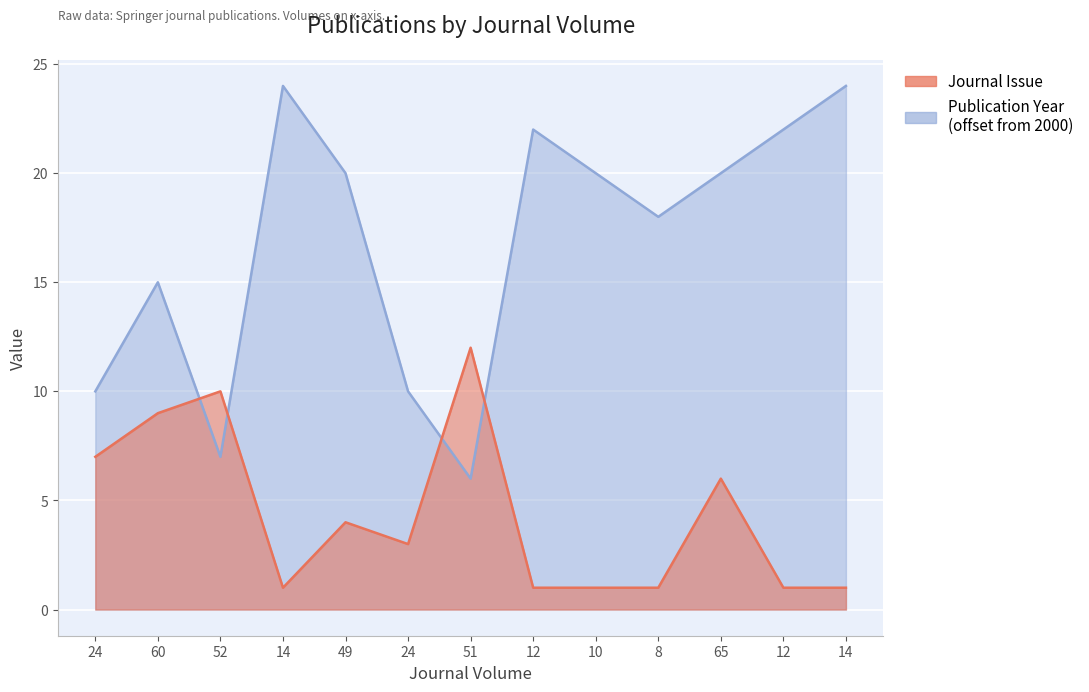

List the series in order of their peak value, lowest first.

Journal Issue, Publication Year